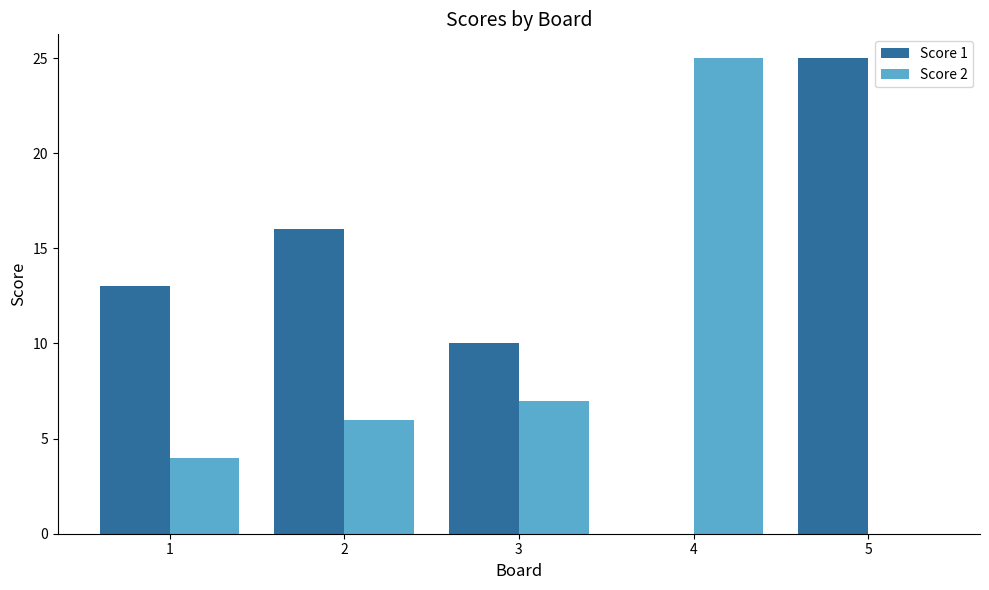

Count the number of categories in the chart.

5